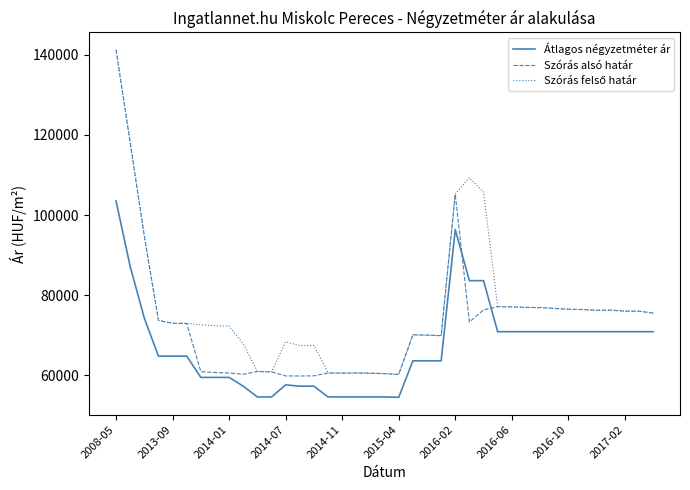

What is the smallest value displayed?

54545